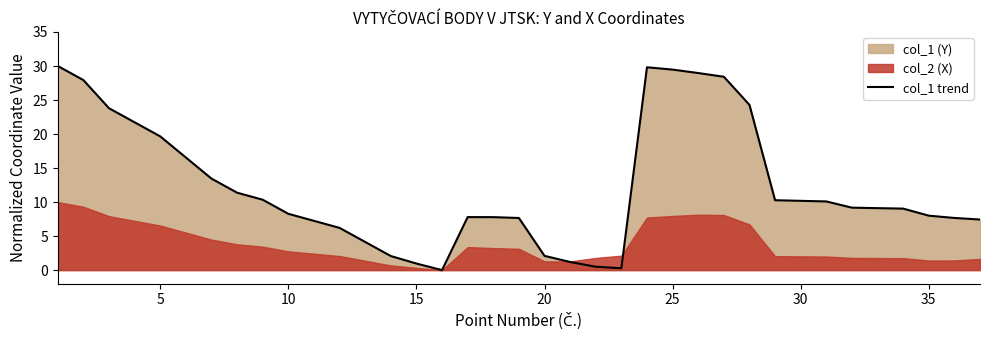

What is the highest value of the col_1 trend series?

30.0